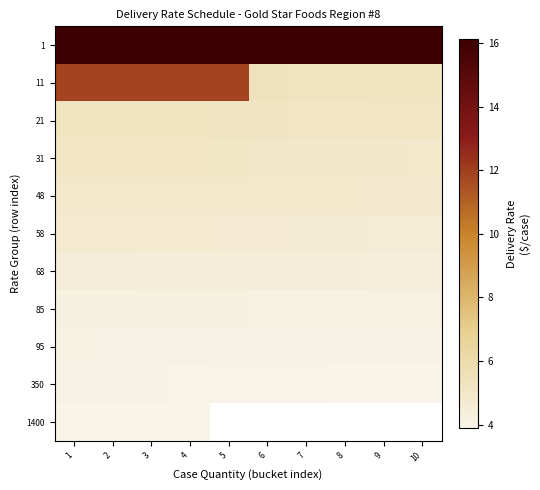

Between 5 and 1, which is larger?

5